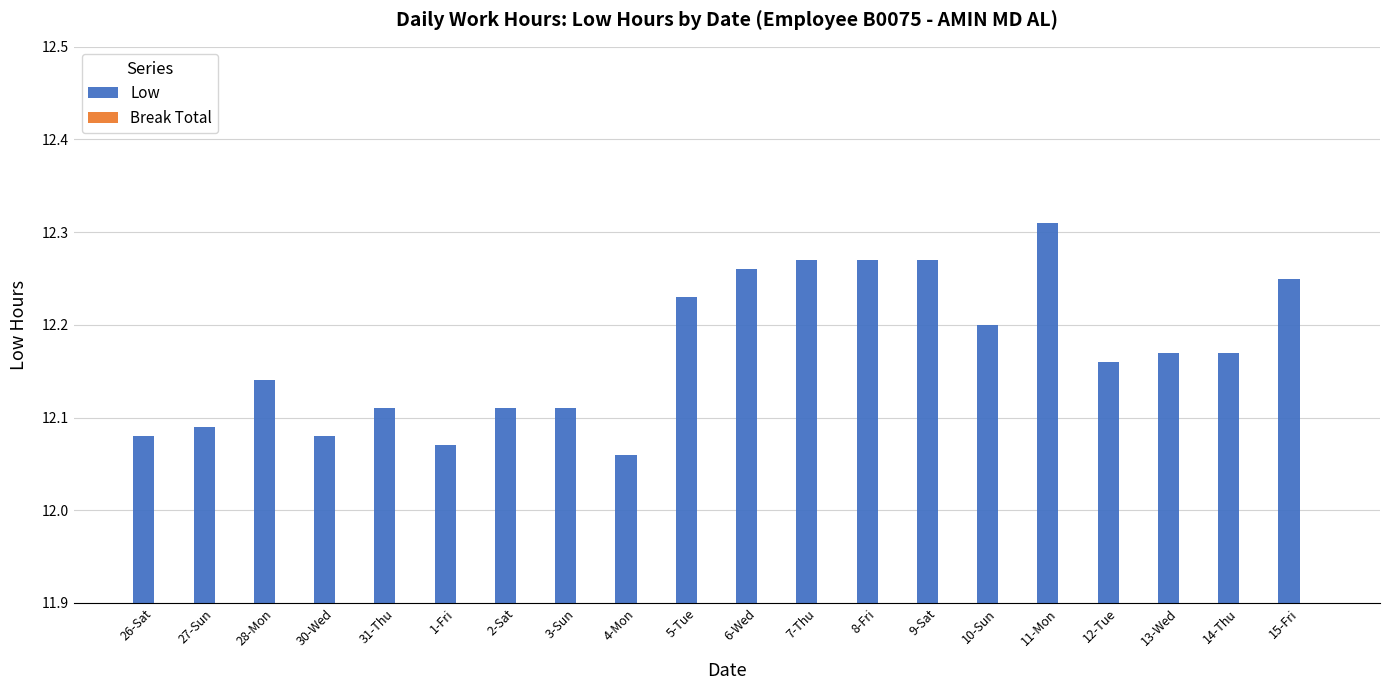

What is the sum of all values?

243.4